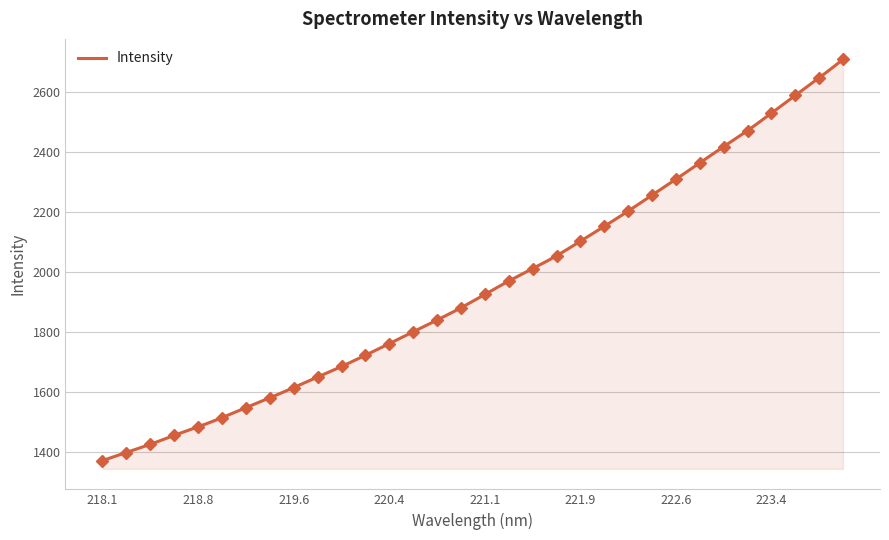

True or false: the data has more than 0 interior local peaks.

False